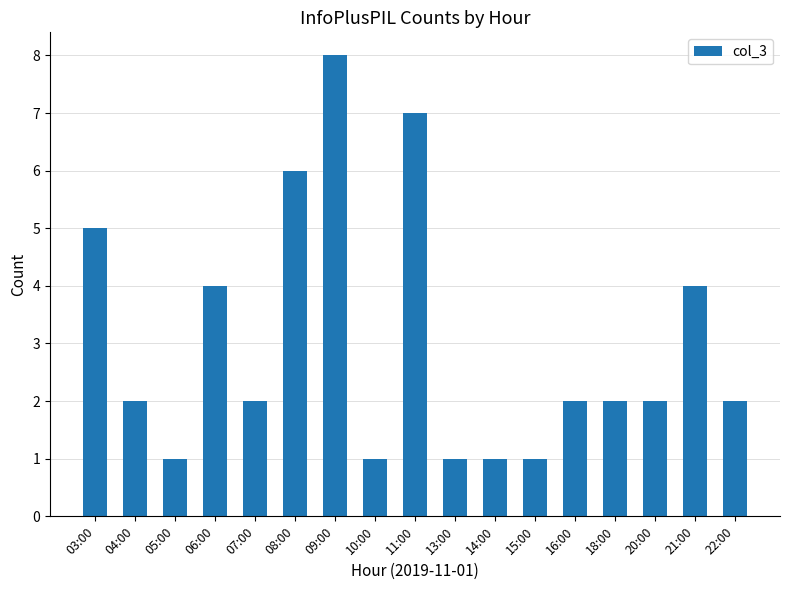

What is the sum of the values at 03:00 and 20:00?

7